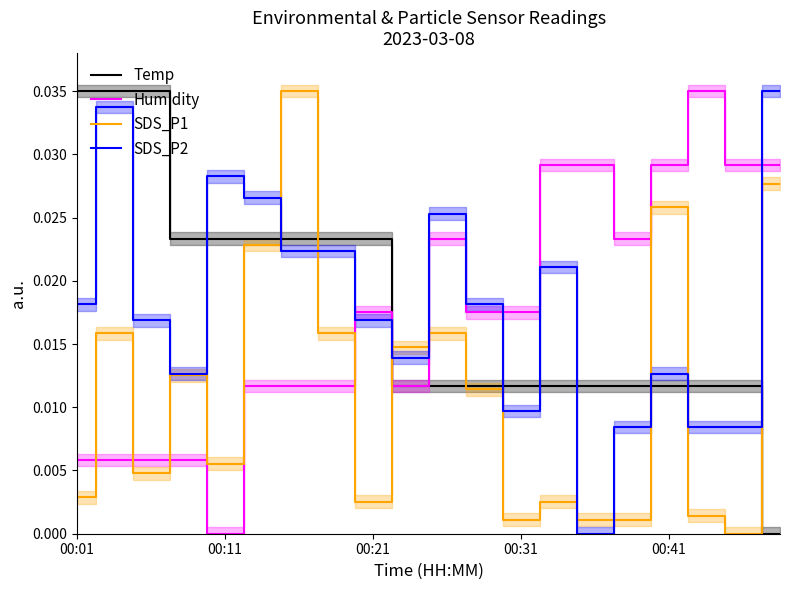

How many times do Humidity and SDS_P1 cross each other?

6